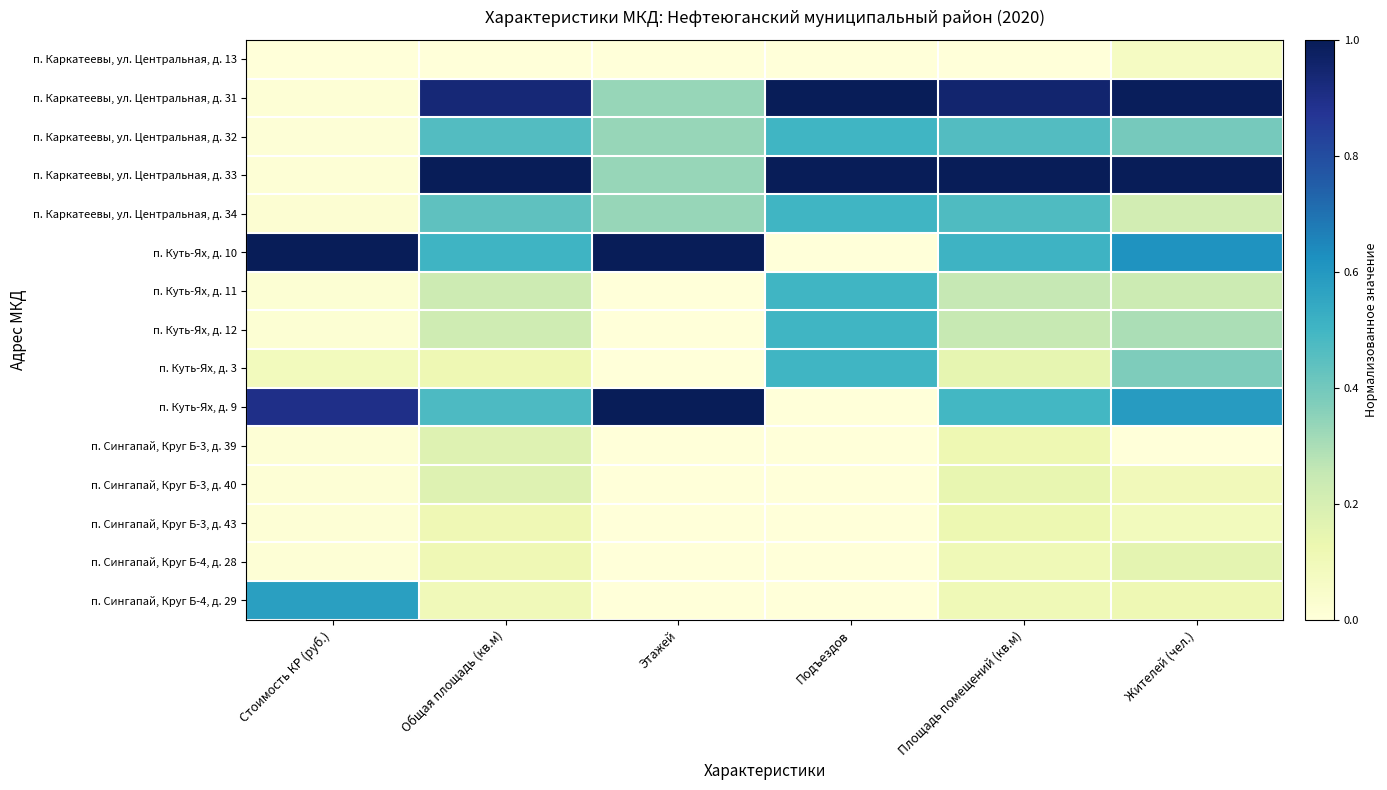

Which category has the highest value across all series?

Подъездов